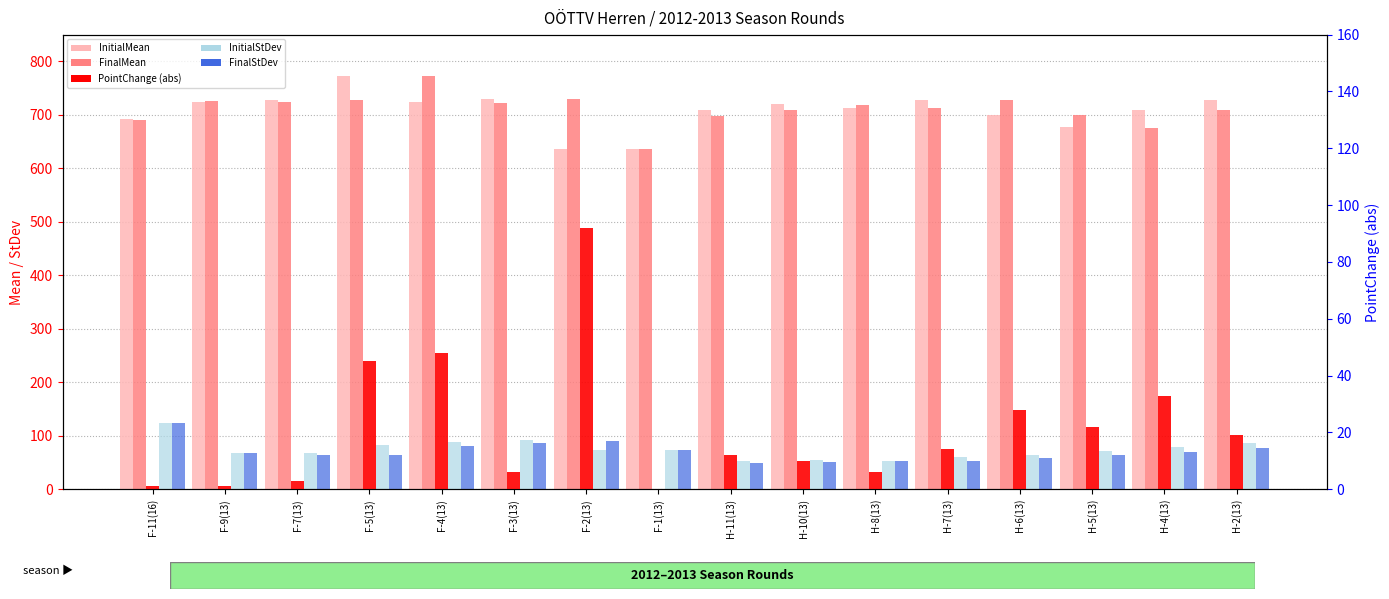

Reading left to right, transcribe all the data shown in this chart.

InitialMean: F-11(16)=692	F-9(13)=724	F-7(13)=727	F-5(13)=772	F-4(13)=724	F-3(13)=729	F-2(13)=637	F-1(13)=637	H-11(13)=710	H-10(13)=720	H-8(13)=713	H-7(13)=727	H-6(13)=699	H-5(13)=677	H-4(13)=709	H-2(13)=728
FinalMean: F-11(16)=691	F-9(13)=725	F-7(13)=724	F-5(13)=727	F-4(13)=772	F-3(13)=723	F-2(13)=729	F-1(13)=637	H-11(13)=698	H-10(13)=710	H-8(13)=719	H-7(13)=713	H-6(13)=727	H-5(13)=699	H-4(13)=676	H-2(13)=709
InitialStDev: F-11(16)=123	F-9(13)=68	F-7(13)=67	F-5(13)=82	F-4(13)=88	F-3(13)=92	F-2(13)=74	F-1(13)=73	H-11(13)=52	H-10(13)=54	H-8(13)=53	H-7(13)=60	H-6(13)=65	H-5(13)=71	H-4(13)=79	H-2(13)=87
FinalStDev: F-11(16)=123	F-9(13)=67	F-7(13)=65	F-5(13)=65	F-4(13)=81	F-3(13)=87	F-2(13)=91	F-1(13)=73	H-11(13)=49	H-10(13)=51	H-8(13)=52	H-7(13)=52	H-6(13)=59	H-5(13)=64	H-4(13)=70	H-2(13)=77
PointChange (abs): F-11(16)=1	F-9(13)=1	F-7(13)=3	F-5(13)=45	F-4(13)=48	F-3(13)=6	F-2(13)=92	F-1(13)=0	H-11(13)=12	H-10(13)=10	H-8(13)=6	H-7(13)=14	H-6(13)=28	H-5(13)=22	H-4(13)=33	H-2(13)=19